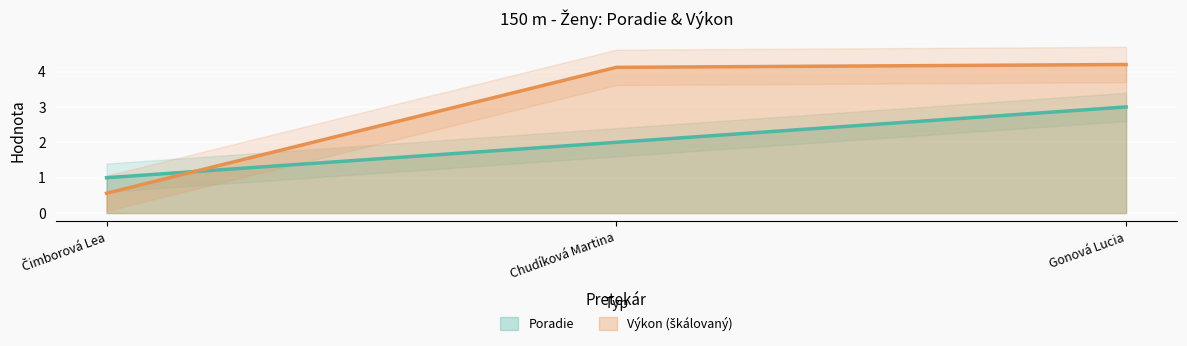

What is the average value of the Poradie series?

2.0